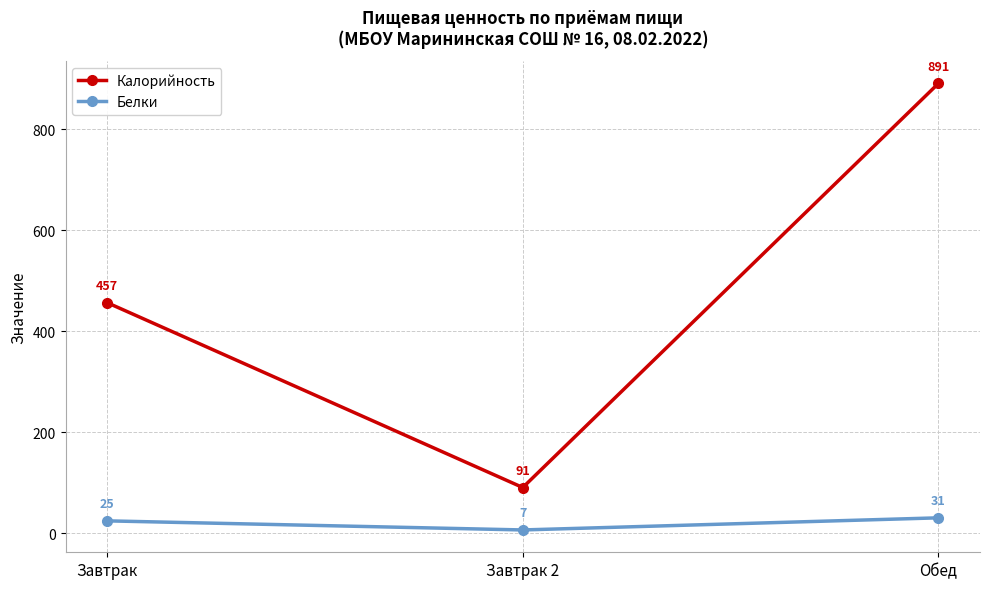

What is the total value across all series at Завтрак 2?

98